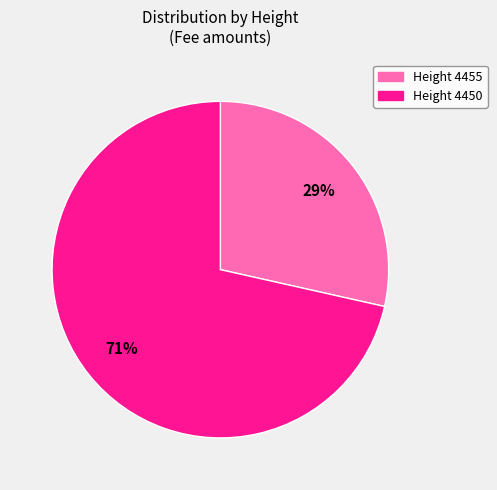

Is there any slice that represents more than half of the pie?

Yes